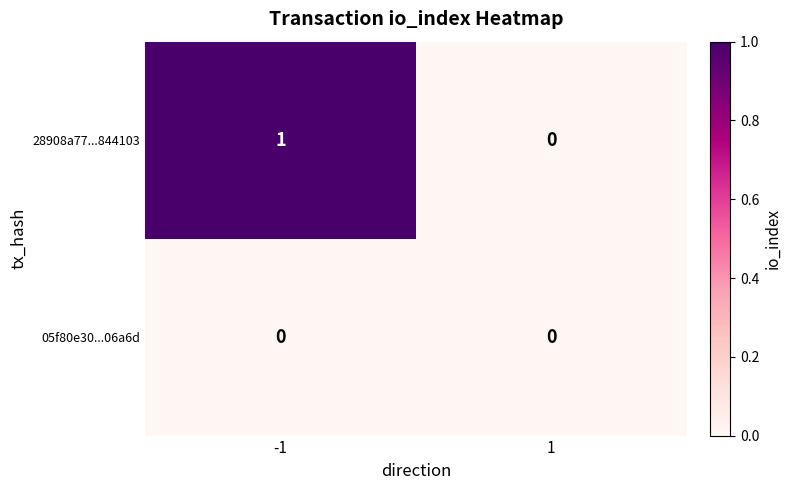

Which series has the largest total across all categories?

28908a77...844103